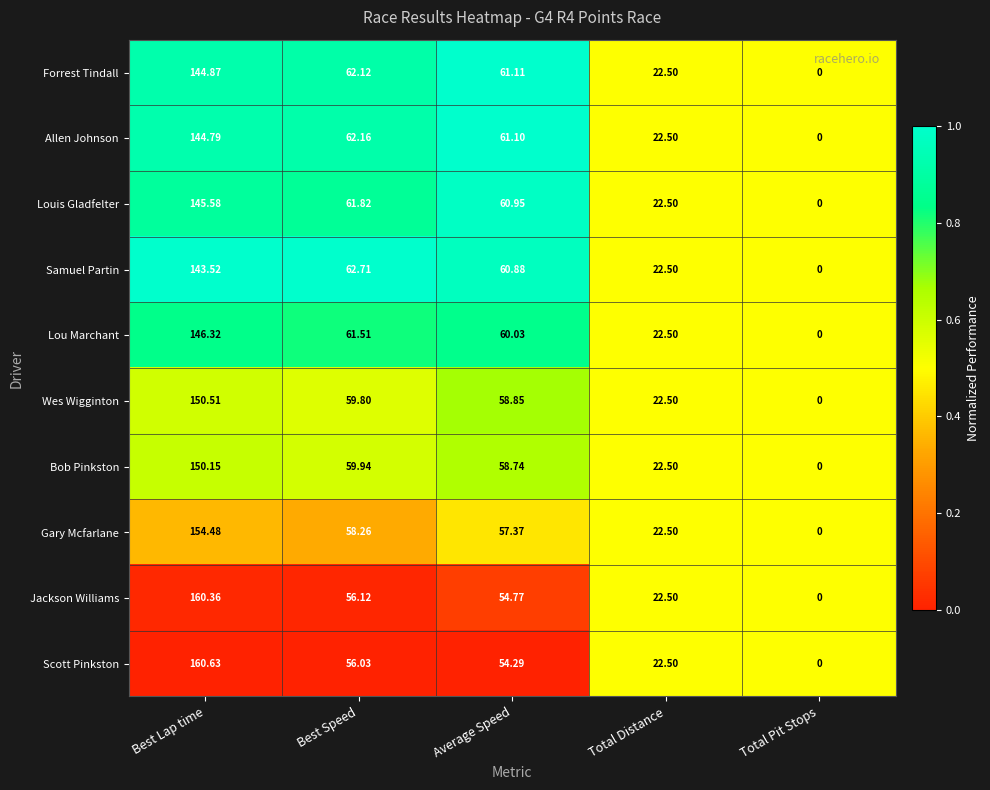

Which series changed the most between Best Lap time and Average Speed?

Scott Pinkston